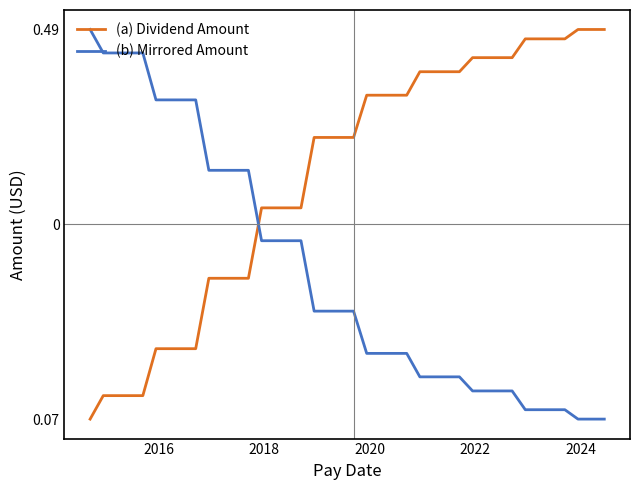

What are all the series names shown in the legend?

(a) Dividend Amount, (b) Mirrored Amount